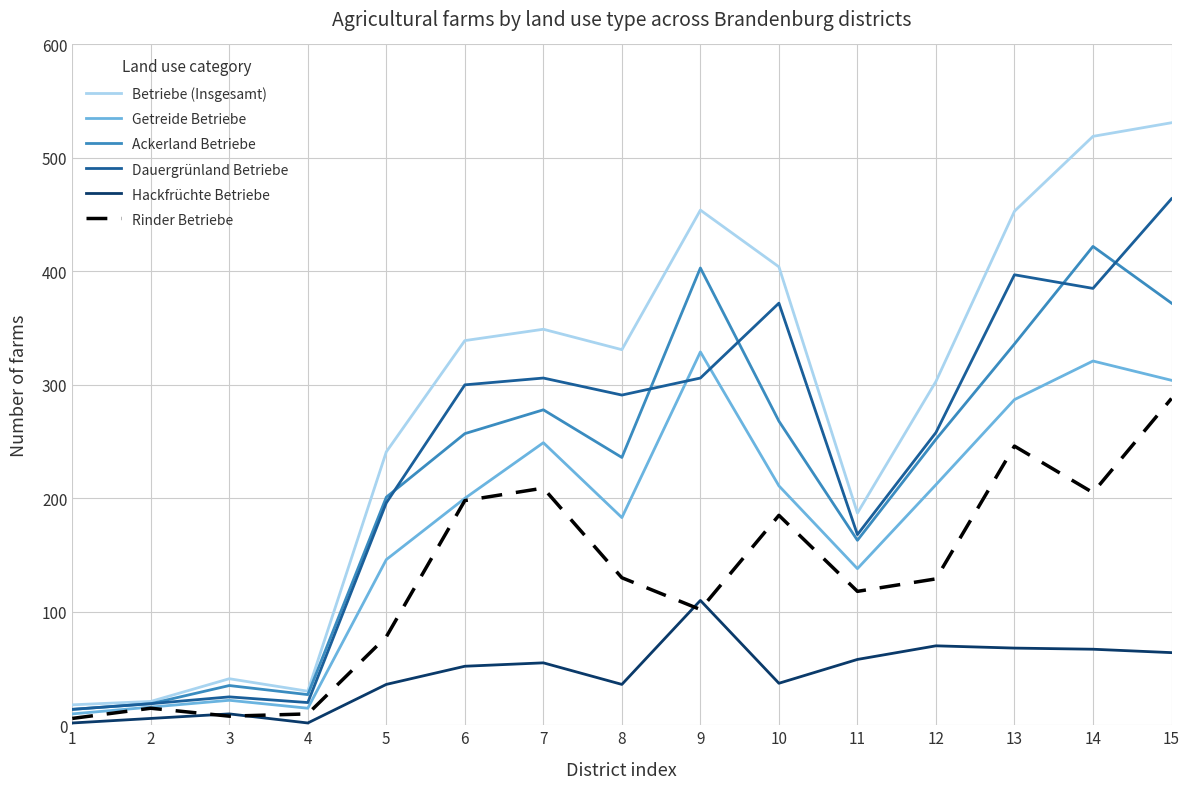

The value of Betriebe (Insgesamt) at 10 is 404. True or false?

True